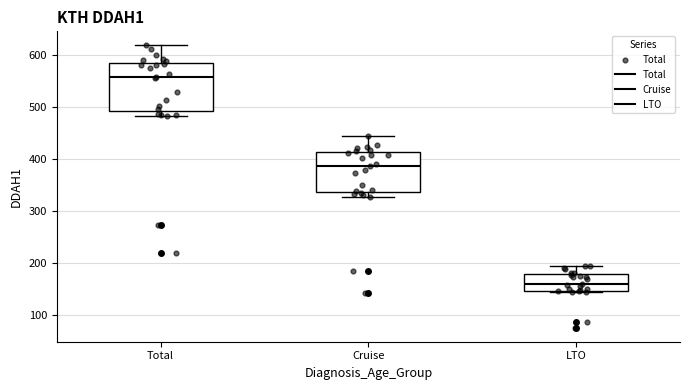

Reading left to right, read every box against the y-axis: the position of its median line, the range the box covers, and the ends of its whiskers. The values are not printed on the chart, so give them approximately, as read against the axis.

Total: median 560, box 490 to 590, whiskers 480 to 620
Cruise: median 390, box 340 to 410, whiskers 330 to 450
LTO: median 160, box 150 to 180, whiskers 140 to 200